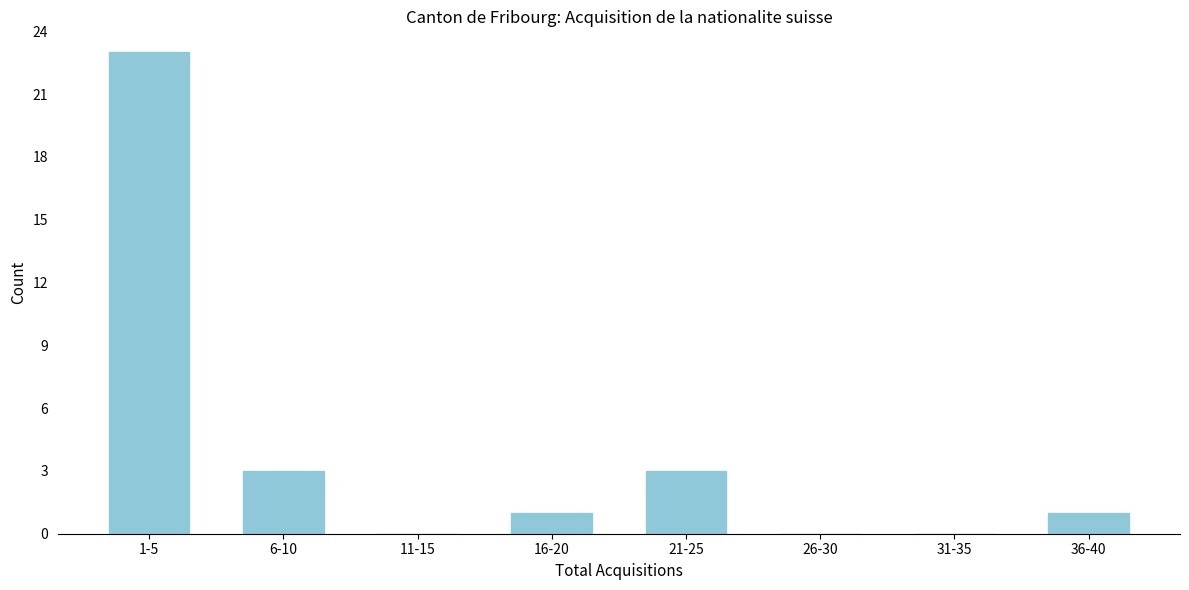

Reading left to right, what are all the values shown in this chart?

1-5=23	6-10=3	11-15=0	16-20=1	21-25=3	26-30=0	31-35=0	36-40=1